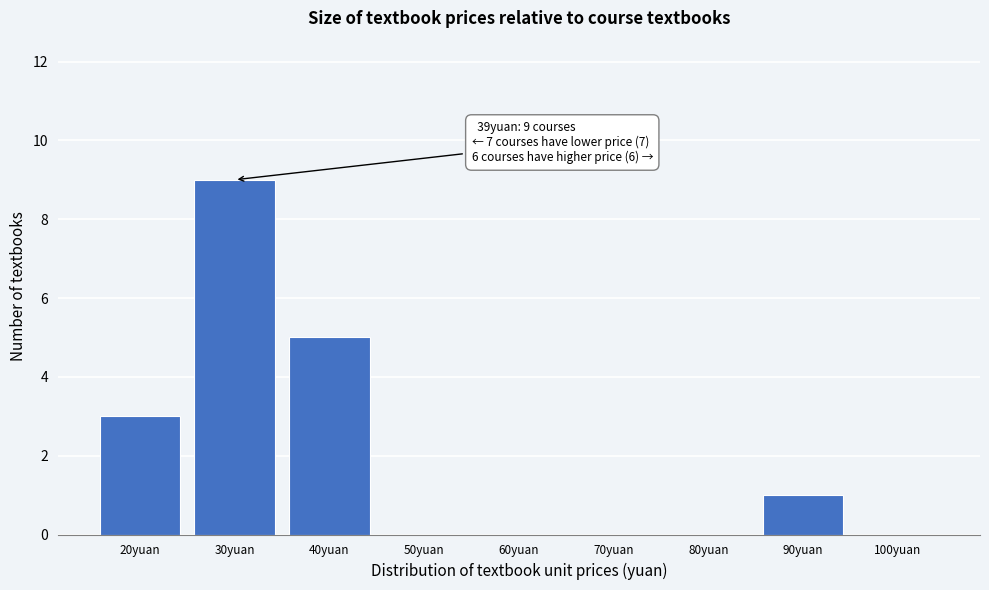

Reading left to right, extract all data points from this chart.

20yuan=3	30yuan=9	40yuan=5	50yuan=0	60yuan=0	70yuan=0	80yuan=0	90yuan=1	100yuan=0